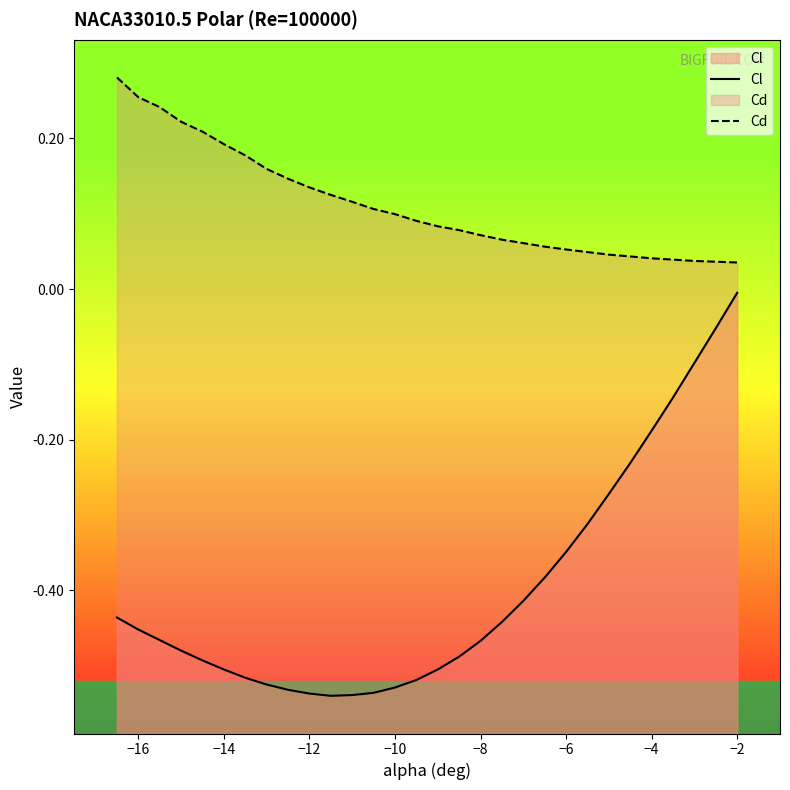

What are all the series names shown in the legend?

Cl, Cd